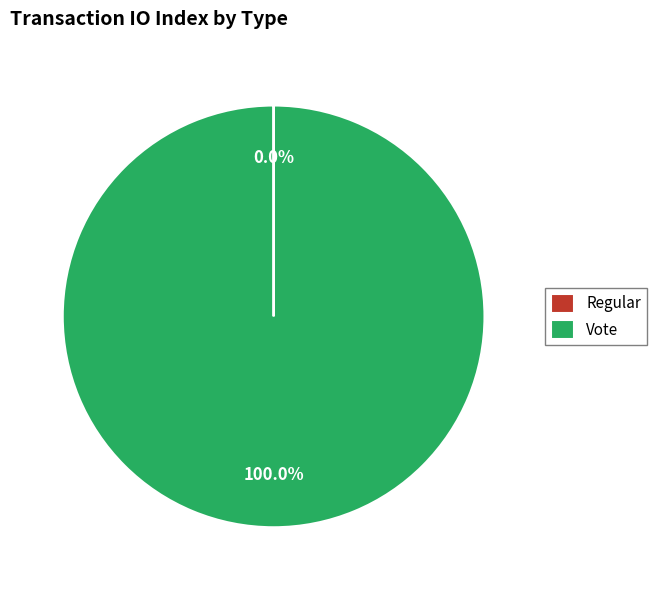

Which category has the biggest portion of the pie?

Vote